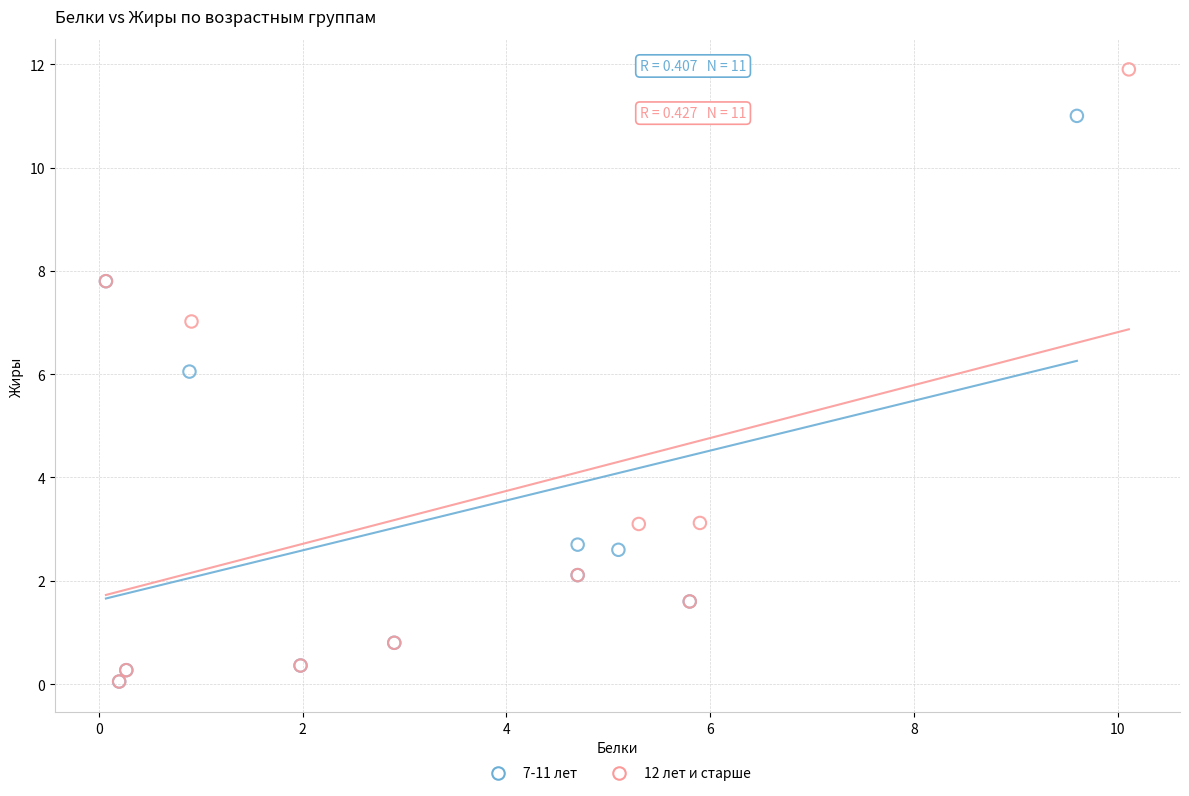

Which series has the largest Y range (max minus min)?

12 лет и старше